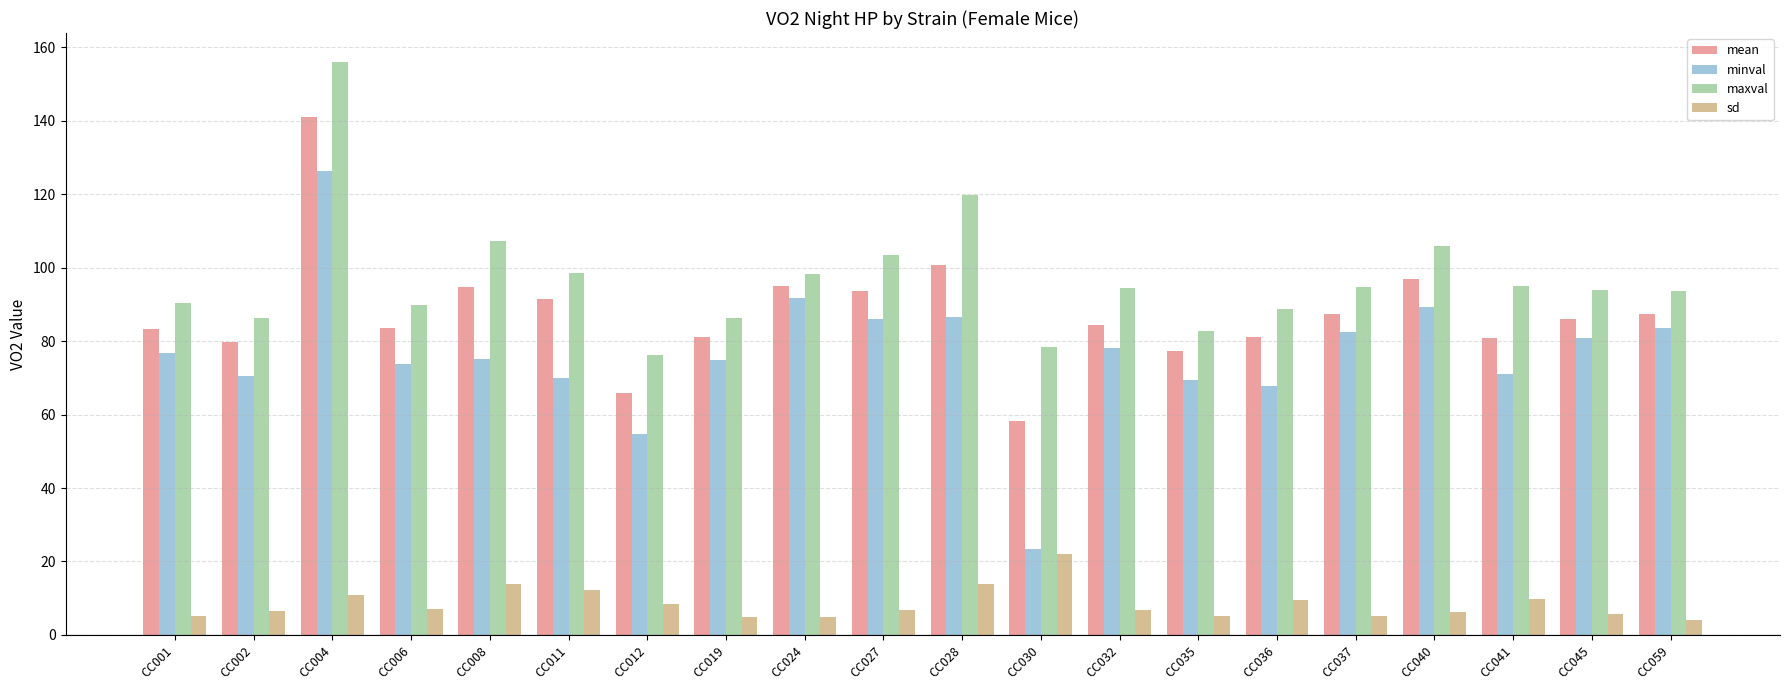

Which category has the lowest value in the minval series?

CC030